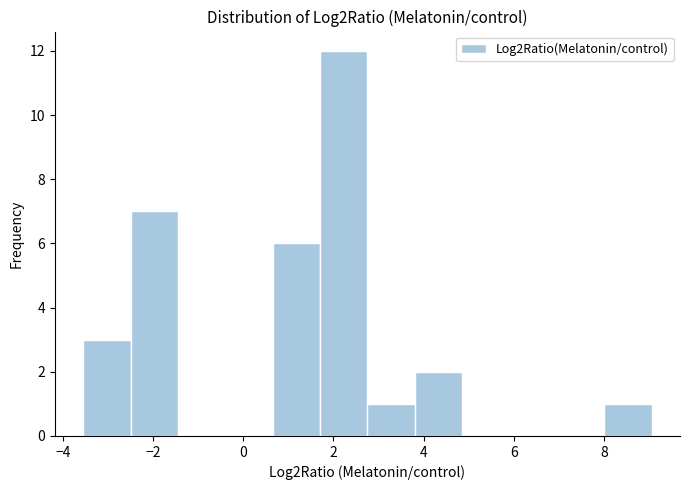

Over which range of the x-axis is the bar tallest?

1.8 to 2.8